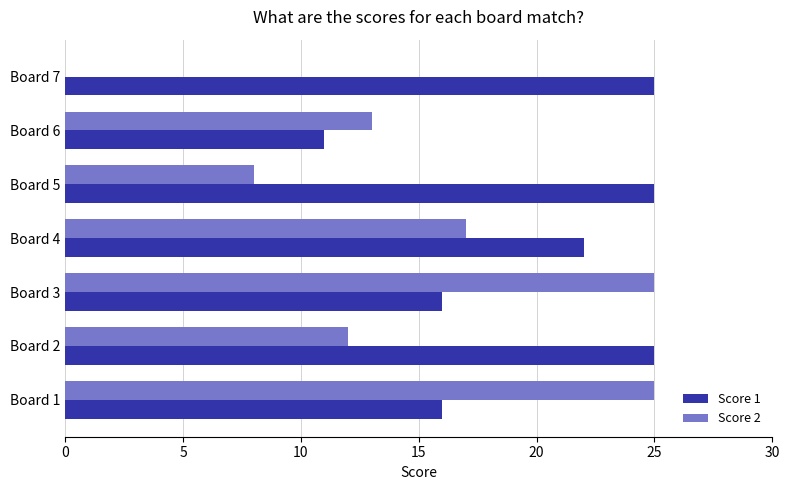

Count the number of categories in the chart.

7